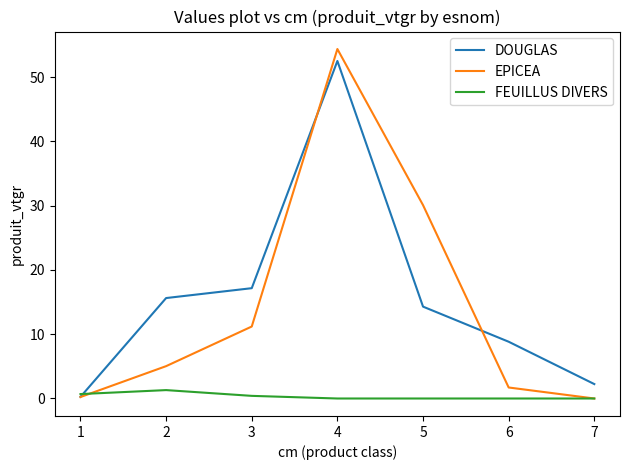

What is the difference between the DOUGLAS values at 1 and 6?

8.6